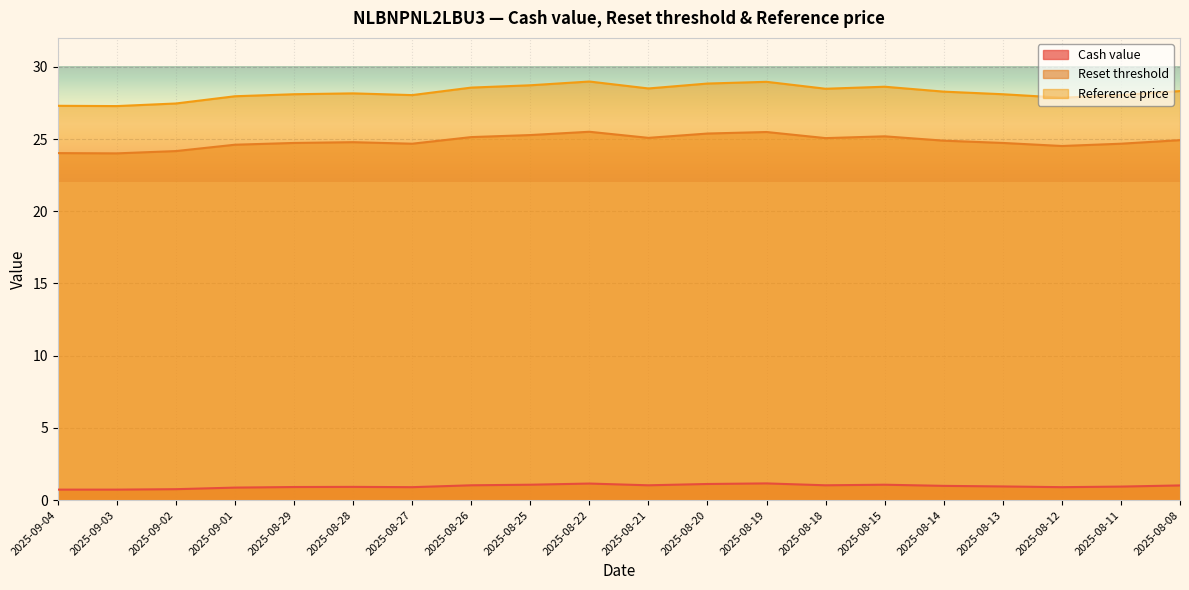

True or false: Reset threshold and Cash value cross at least once.

False